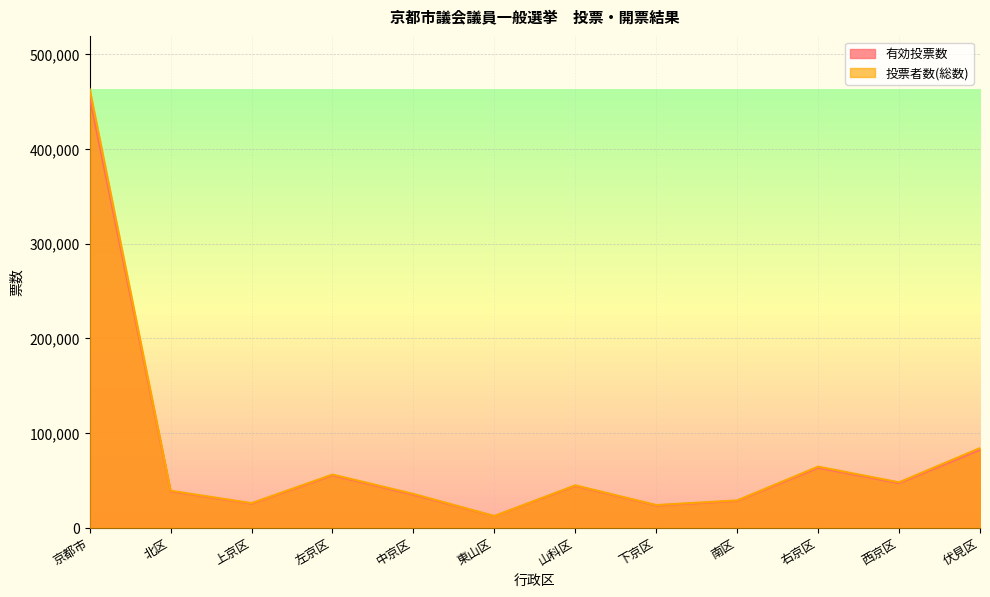

Reading left to right, list all the values displayed in this chart.

有効投票数: 京都市=454803	北区=38448	上京区=25439	左京区=55357	中京区=34807	東山区=12161	山科区=44175	下京区=23449	南区=28281	右京区=63330	西京区=47057	伏見区=82299
投票者数(総数): 京都市=463356	北区=39075	上京区=25937	左京区=56148	中京区=35704	東山区=12353	山科区=44767	下京区=23946	南区=28843	右京区=64511	西京区=47964	伏見区=84108